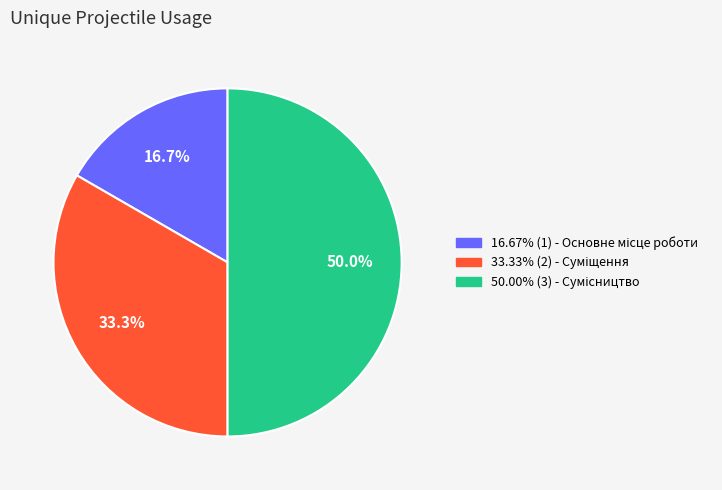

How many segments does this pie chart have?

3